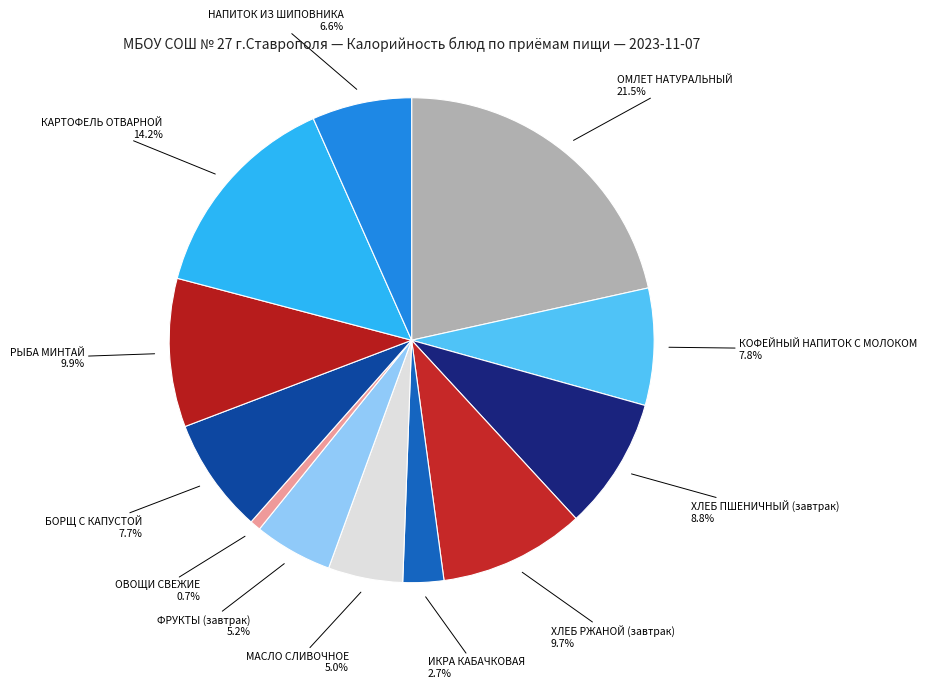

Does КАРТОФЕЛЬ ОТВАРНОЙ account for over 50% of the chart?

No